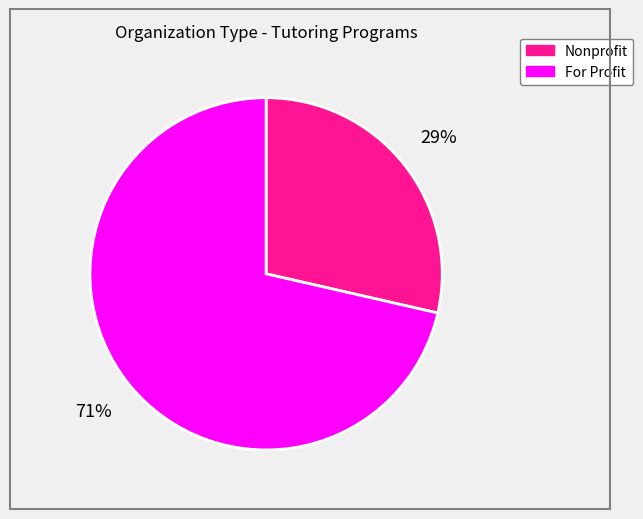

To the nearest percent, what is the average slice percentage?

50%